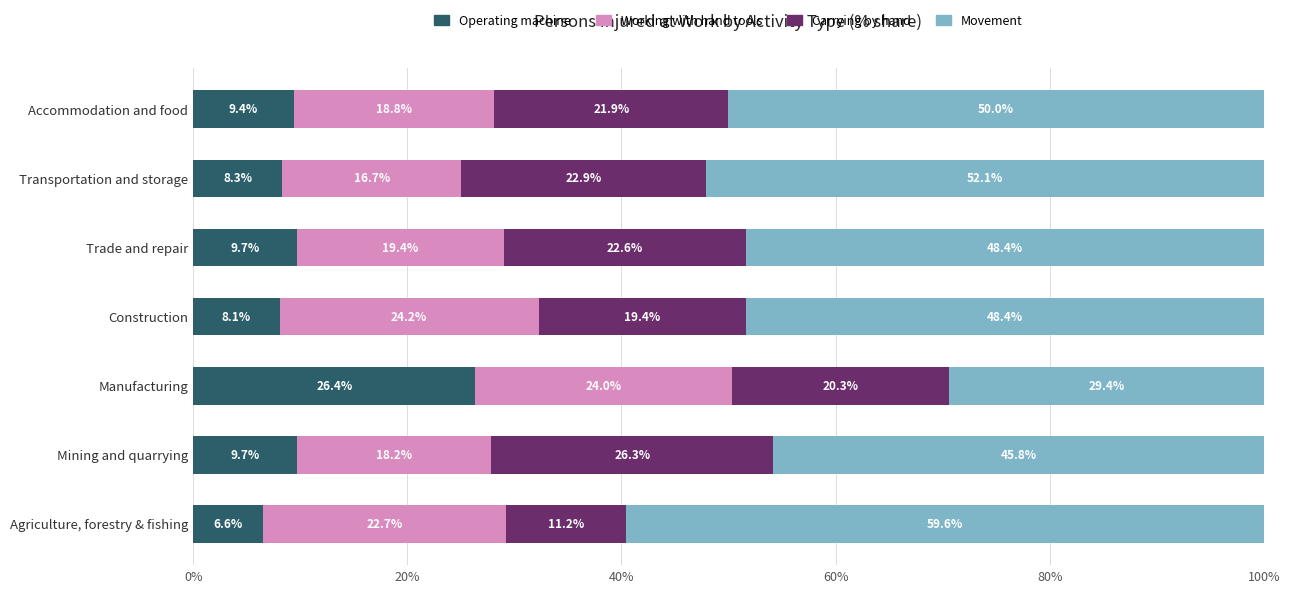

Is it true that Operating machine equals 13.2 at Accommodation and food?

False